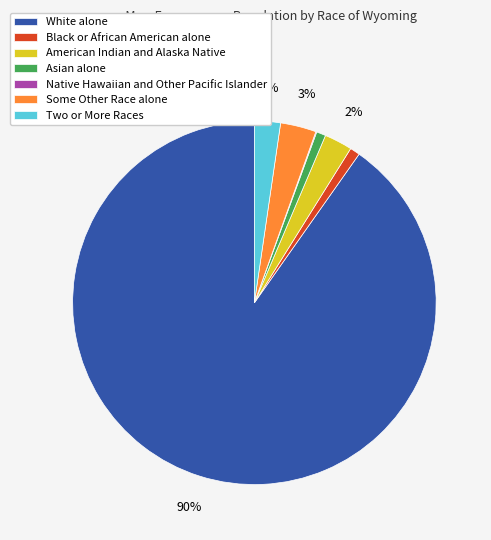

Which slice is the largest?

White alone